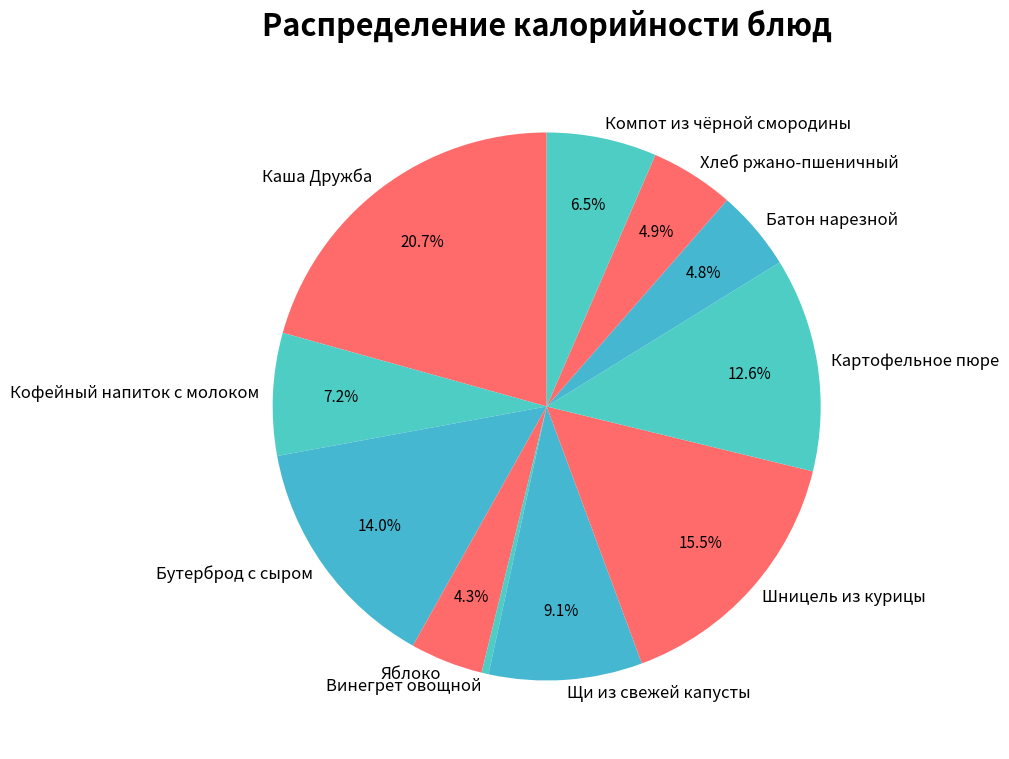

To the nearest percent, what is the difference between the Бутерброд с сыром and Шницель из курицы slice percentages?

2%